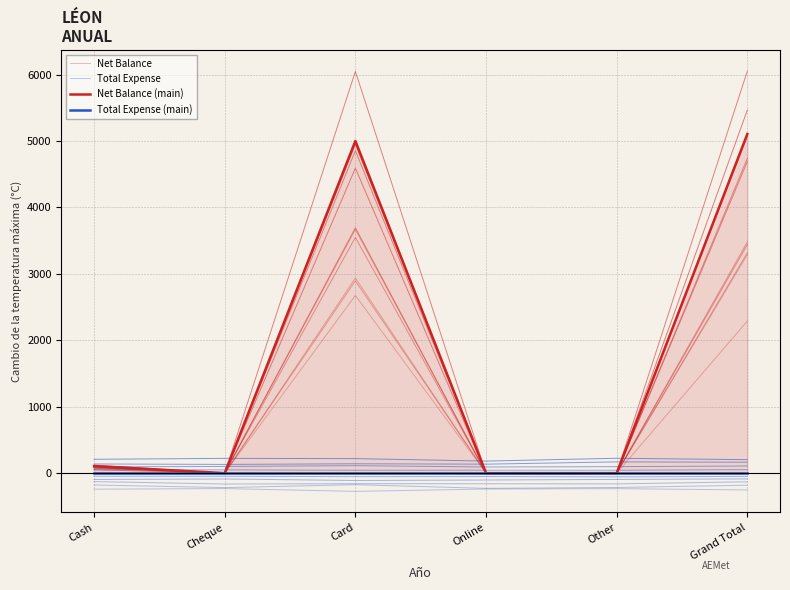

What is the difference between the second highest and second lowest values in the Net Balance (main) series?

5000.0